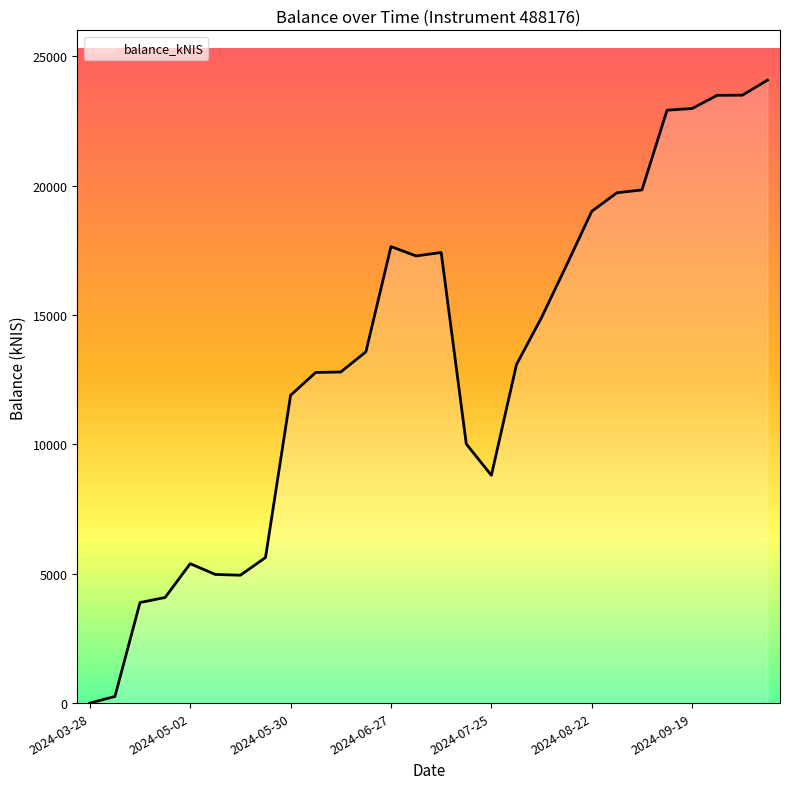

What is the difference between the maximum and minimum values?

24079.0